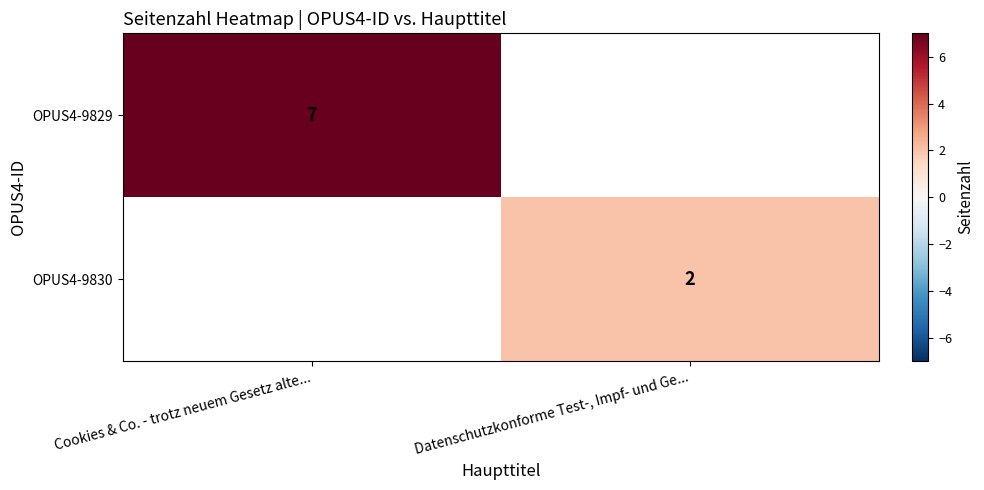

At how many categories does at least one series exceed 5?

1